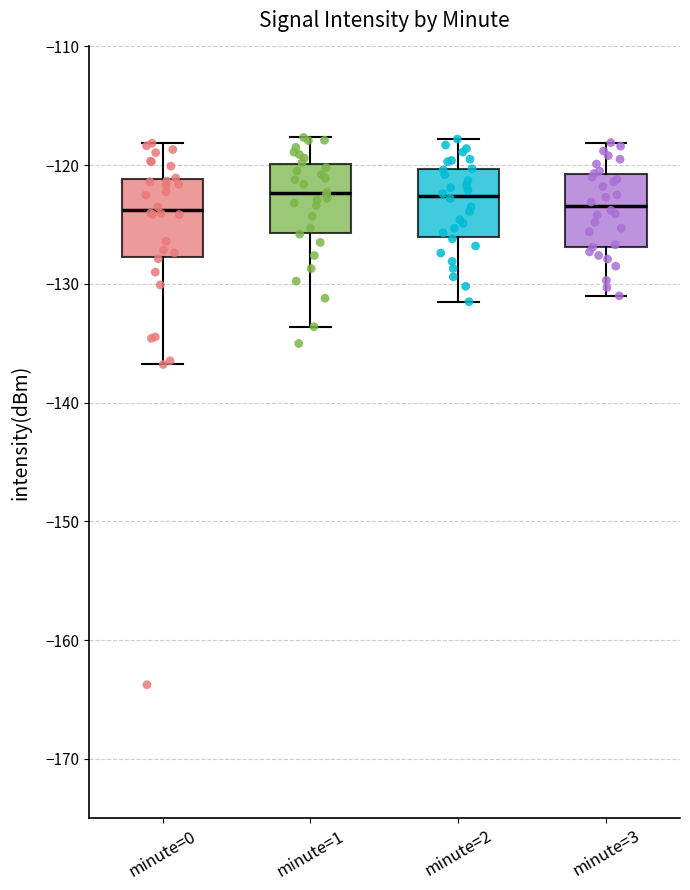

Where is the lower edge of the box for minute=2 on the y-axis? The values are not printed on the chart, so give them approximately, as read against the axis.

-126